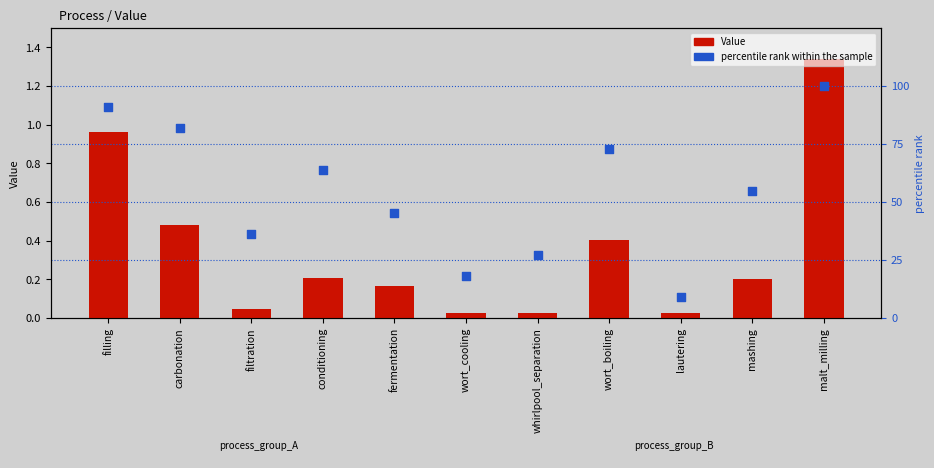

Which series has the widest spread of Y values?

percentile rank within the sample